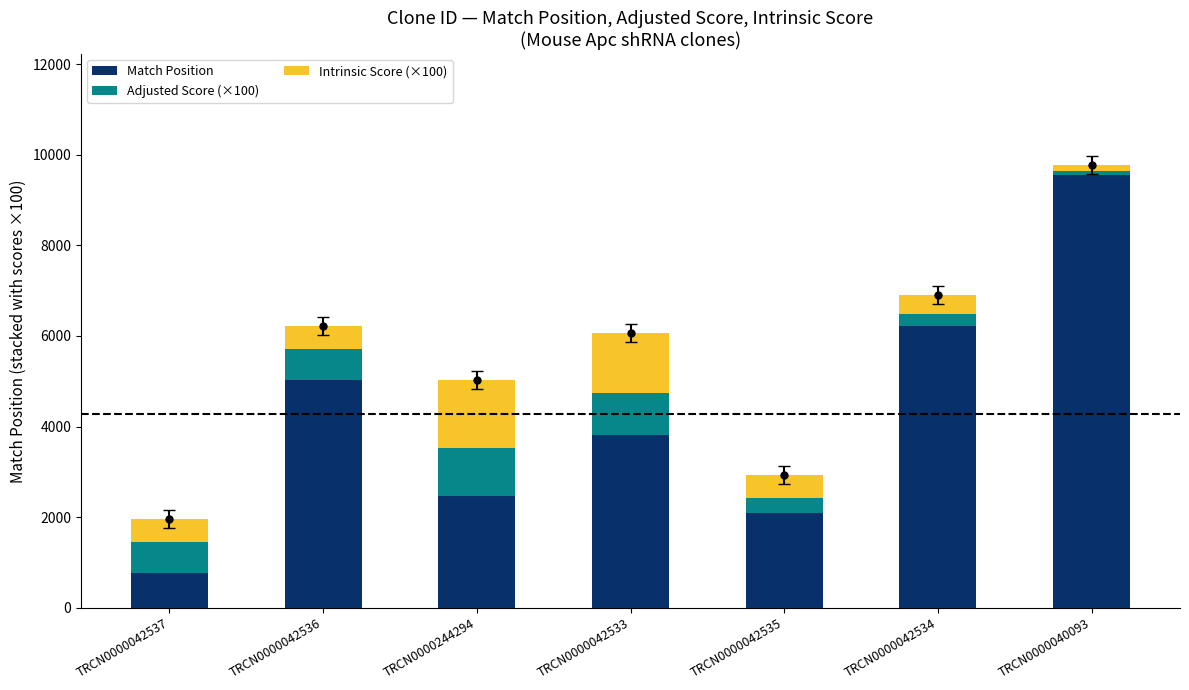

What is the label of the 7th bar from the left?

TRCN0000040093